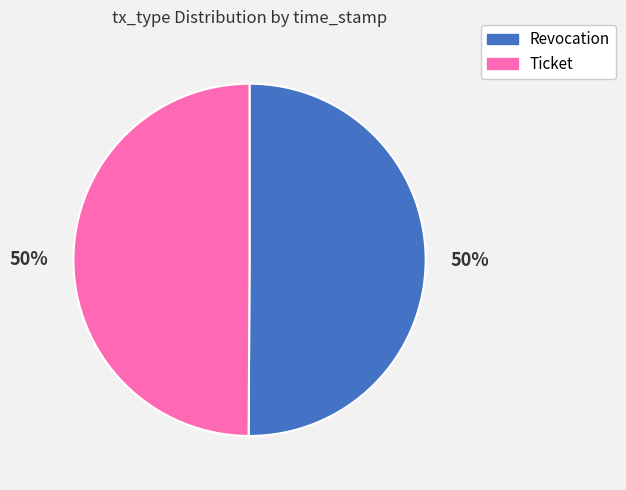

Combined, do Revocation and Ticket account for over 50%?

Yes